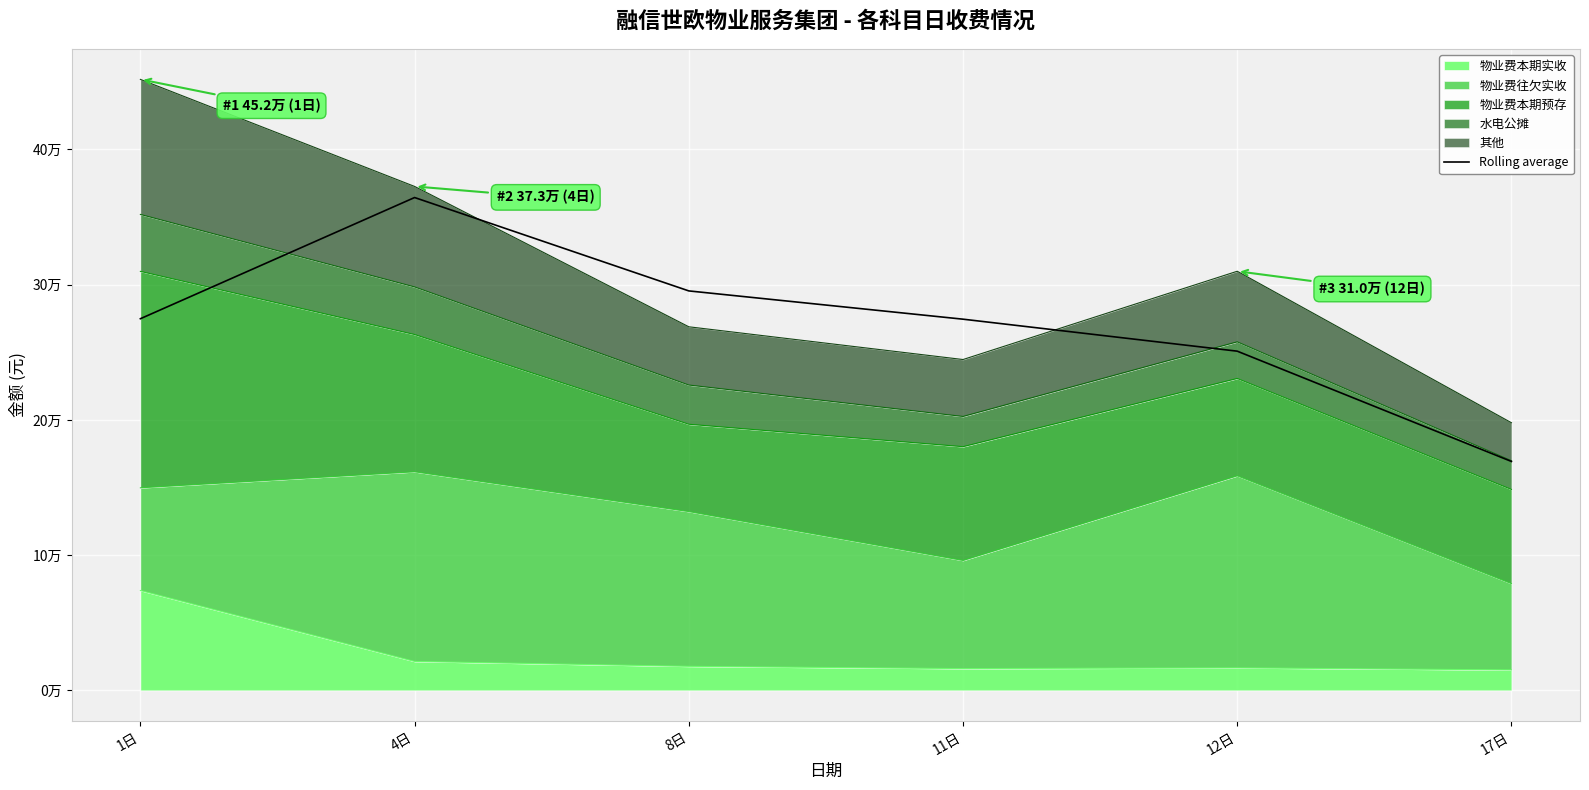

The value at 4日 is 525307.4. True or false?

False